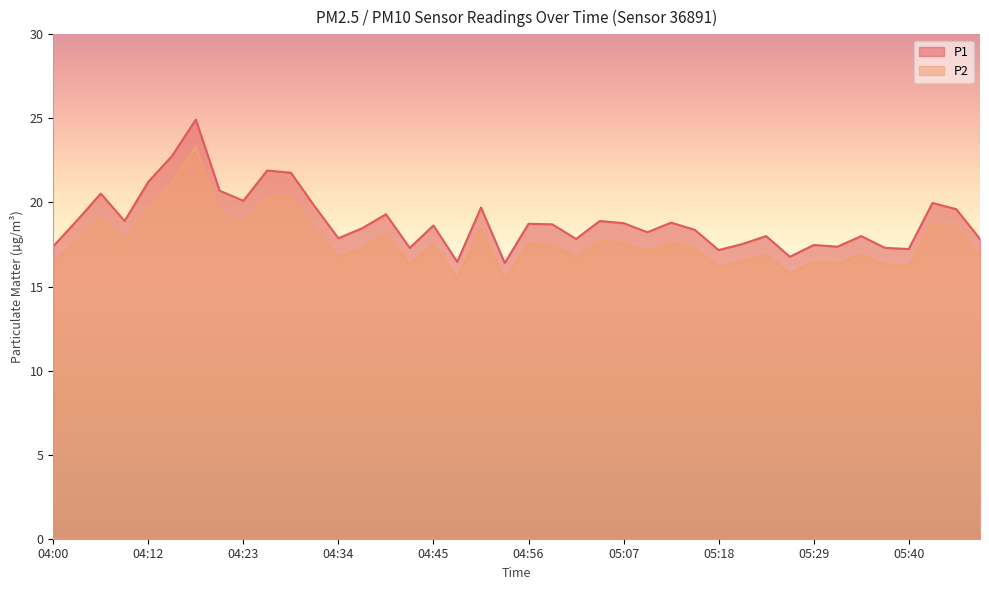

Is it true that P2 equals 7.7 at 04:40?

False